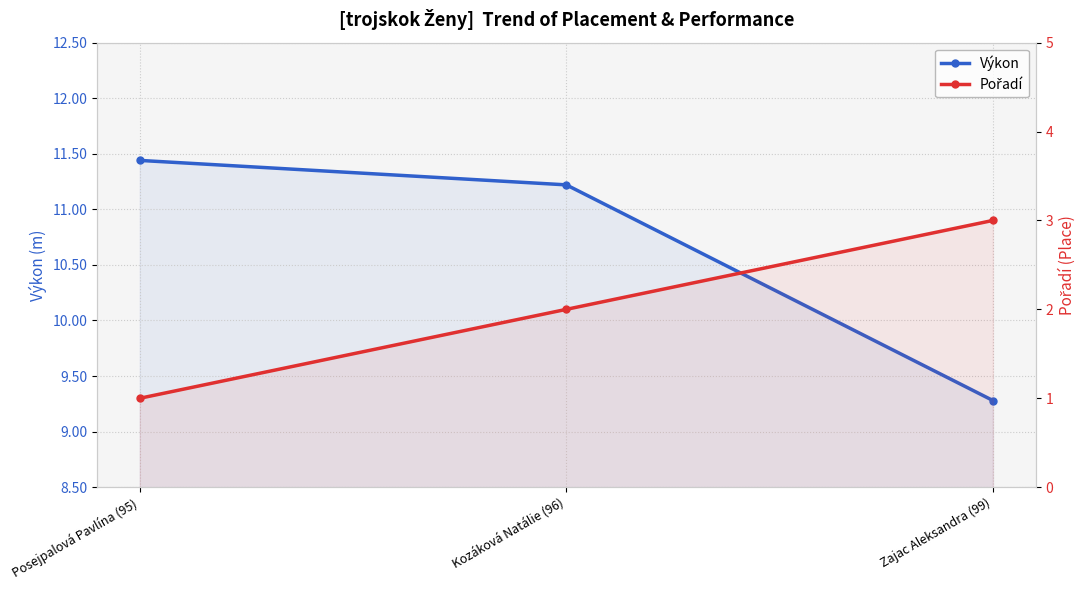

What is the label of the 2nd point from the left?

Kozáková Natálie (96)